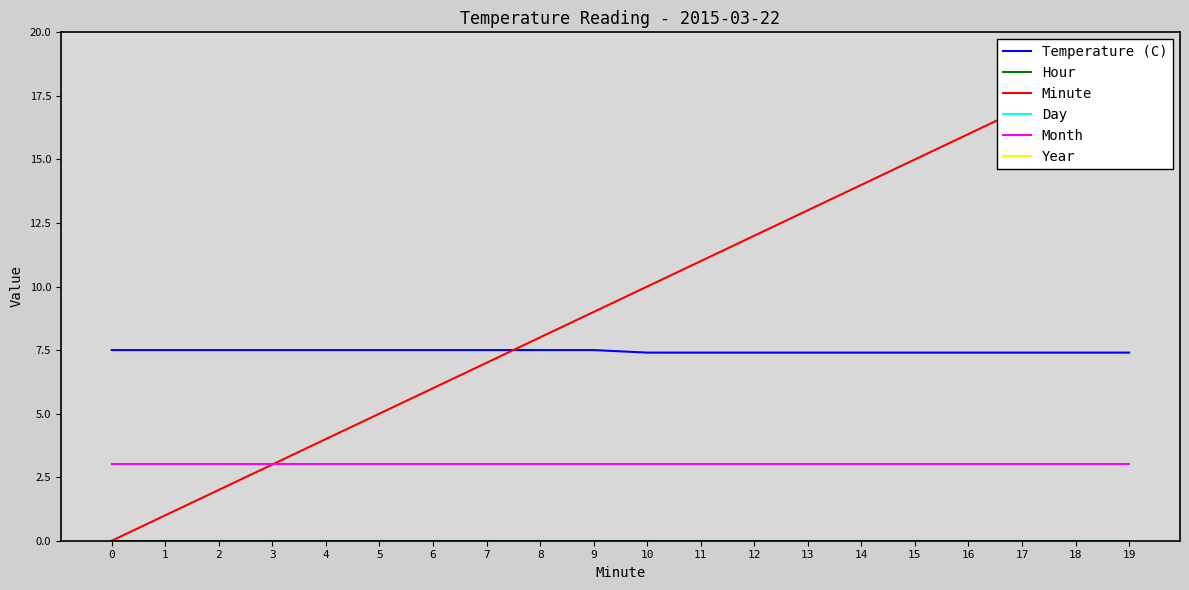

Reading right to left, what are all the values shown in this chart?

Temperature (C): 19=7.4	18=7.4	17=7.4	16=7.4	15=7.4	14=7.4	13=7.4	12=7.4	11=7.4	10=7.4	9=7.5	8=7.5	7=7.5	6=7.5	5=7.5	4=7.5	3=7.5	2=7.5	1=7.5	0=7.5
Hour: 19=0.0	18=0.0	17=0.0	16=0.0	15=0.0	14=0.0	13=0.0	12=0.0	11=0.0	10=0.0	9=0.0	8=0.0	7=0.0	6=0.0	5=0.0	4=0.0	3=0.0	2=0.0	1=0.0	0=0.0
Minute: 19=19.0	18=18.0	17=17.0	16=16.0	15=15.0	14=14.0	13=13.0	12=12.0	11=11.0	10=10.0	9=9.0	8=8.0	7=7.0	6=6.0	5=5.0	4=4.0	3=3.0	2=2.0	1=1.0	0=0.0
Day: 19=22.0	18=22.0	17=22.0	16=22.0	15=22.0	14=22.0	13=22.0	12=22.0	11=22.0	10=22.0	9=22.0	8=22.0	7=22.0	6=22.0	5=22.0	4=22.0	3=22.0	2=22.0	1=22.0	0=22.0
Month: 19=3.0	18=3.0	17=3.0	16=3.0	15=3.0	14=3.0	13=3.0	12=3.0	11=3.0	10=3.0	9=3.0	8=3.0	7=3.0	6=3.0	5=3.0	4=3.0	3=3.0	2=3.0	1=3.0	0=3.0
Year: 19=2015.0	18=2015.0	17=2015.0	16=2015.0	15=2015.0	14=2015.0	13=2015.0	12=2015.0	11=2015.0	10=2015.0	9=2015.0	8=2015.0	7=2015.0	6=2015.0	5=2015.0	4=2015.0	3=2015.0	2=2015.0	1=2015.0	0=2015.0